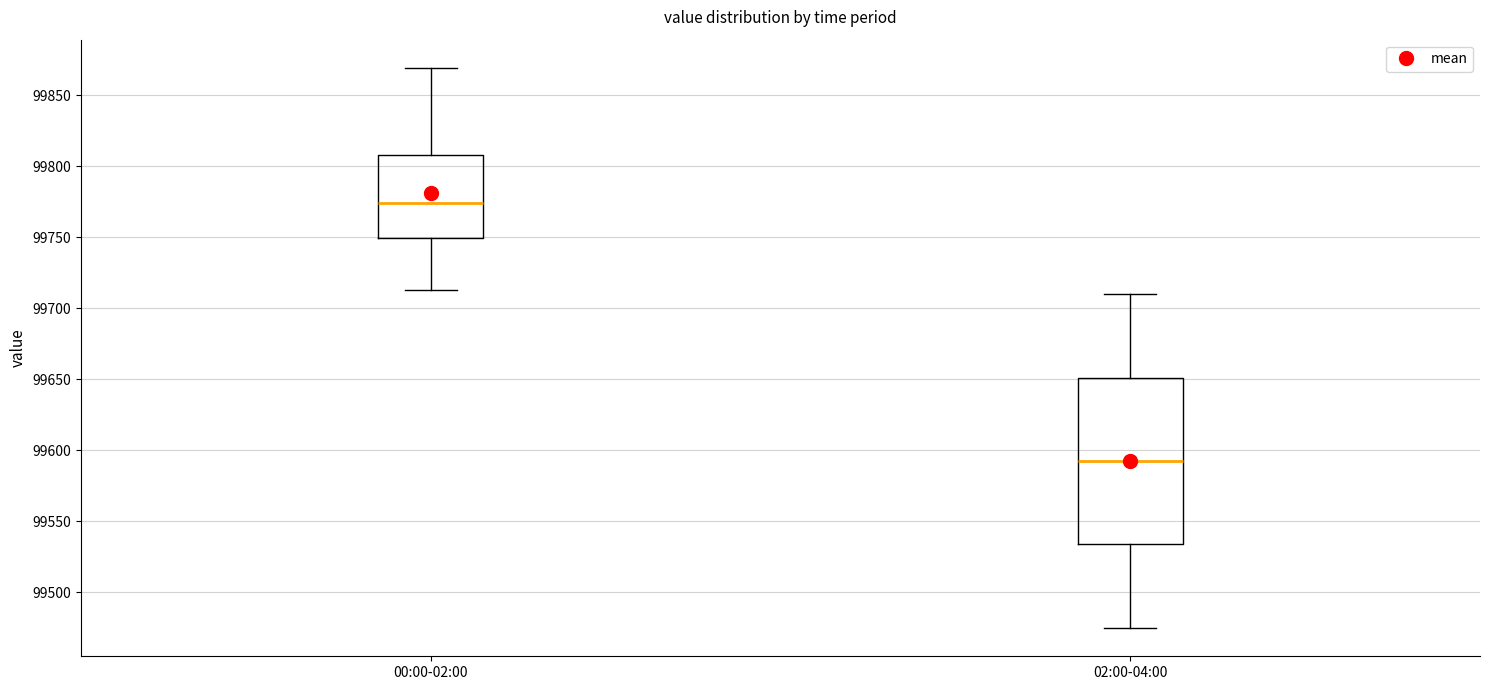

Comparing the boxes themselves (not the whiskers), which one is the tallest?

02:00-04:00